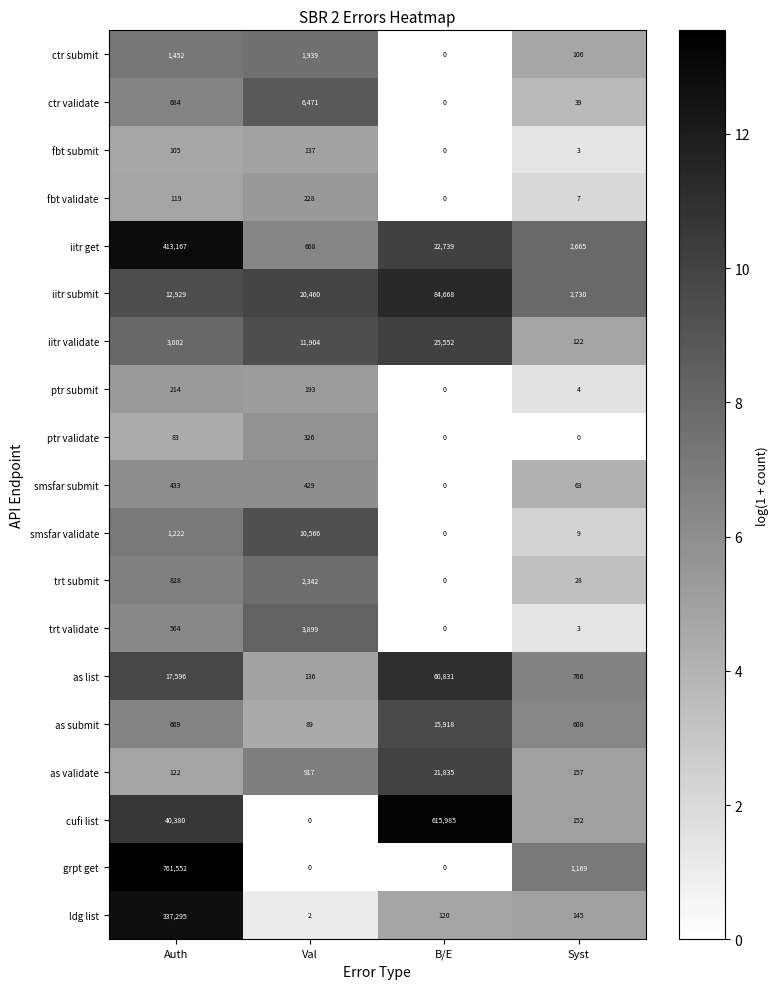

Rank the categories by fbt submit value from lowest to highest.

B/E, Syst, Auth, Val